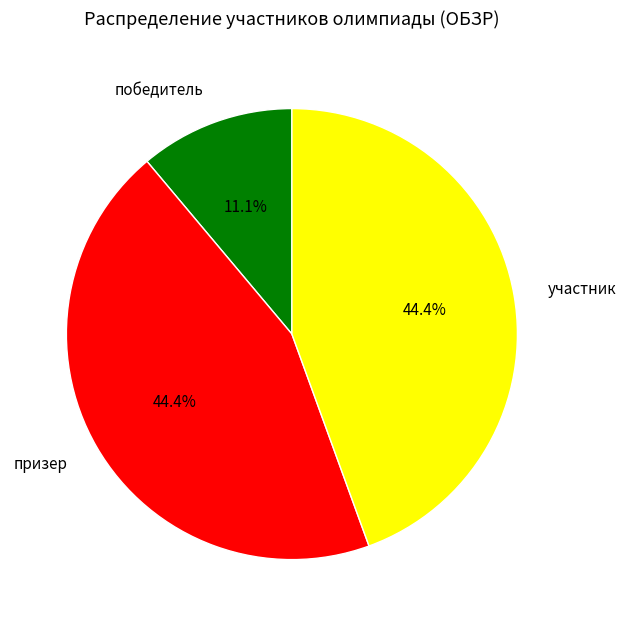

The победитель slice represents 1% of the pie. True or false?

False